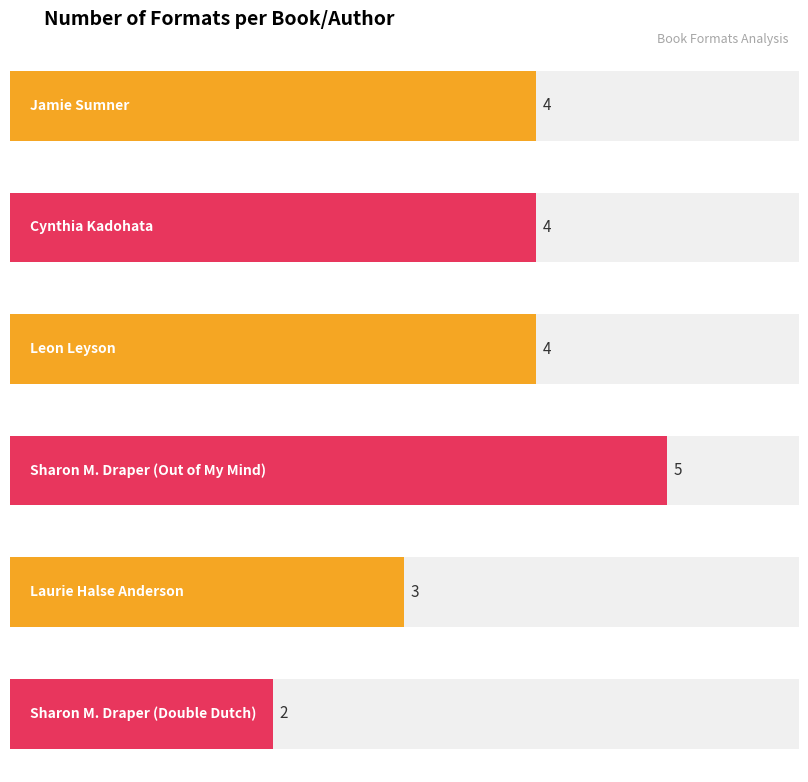

Rank the categories by value from lowest to highest.

Sharon M. Draper (Double Dutch), Laurie Halse Anderson, Jamie Sumner, Cynthia Kadohata, Leon Leyson, Sharon M. Draper (Out of My Mind)